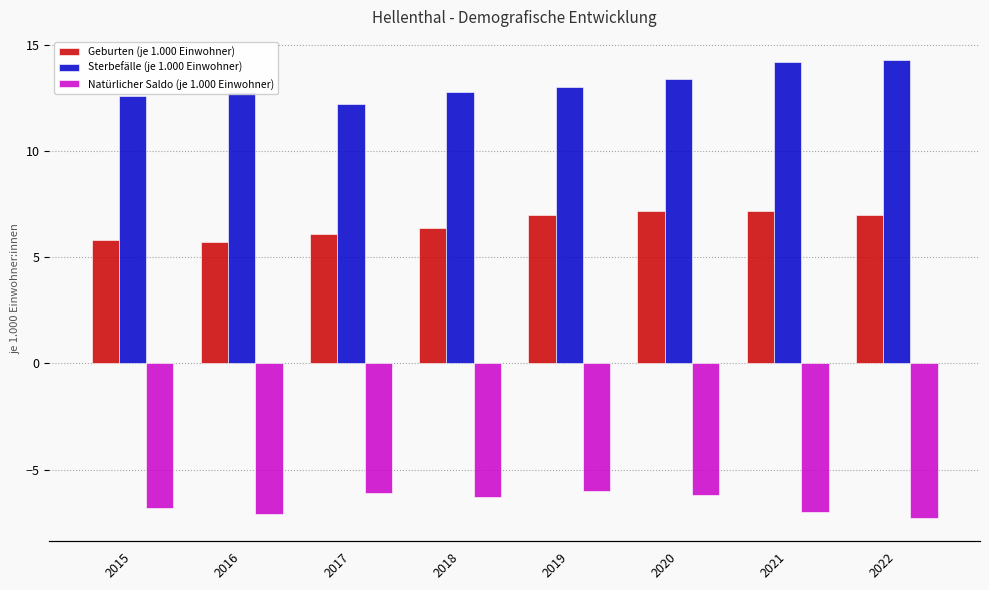

Does the chart contain any negative values?

Yes